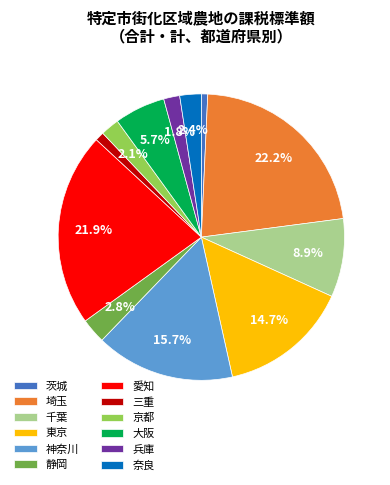

Does any single category account for the majority?

No